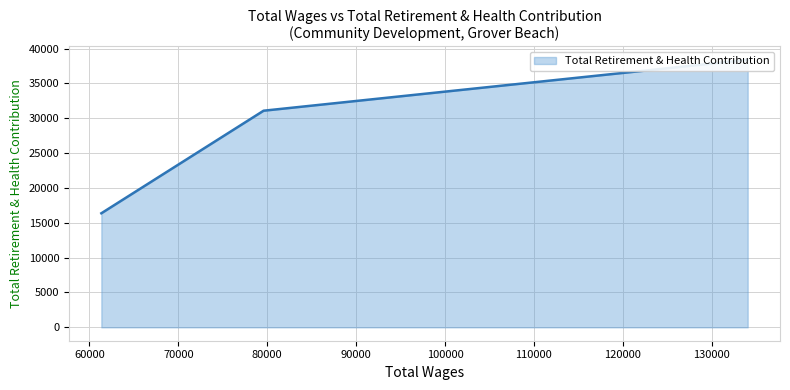

The value at 60000 is 12240. True or false?

False